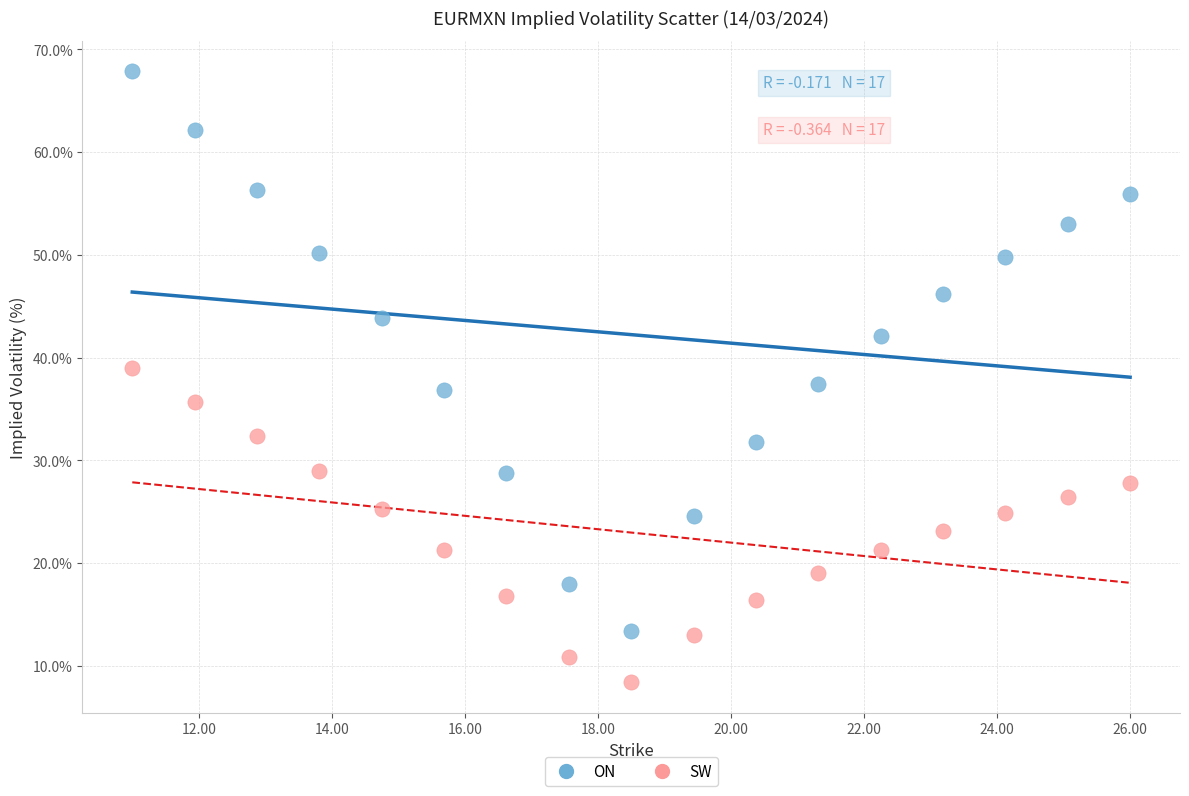

In the ON series, what Y value is closest to 40?

42.1